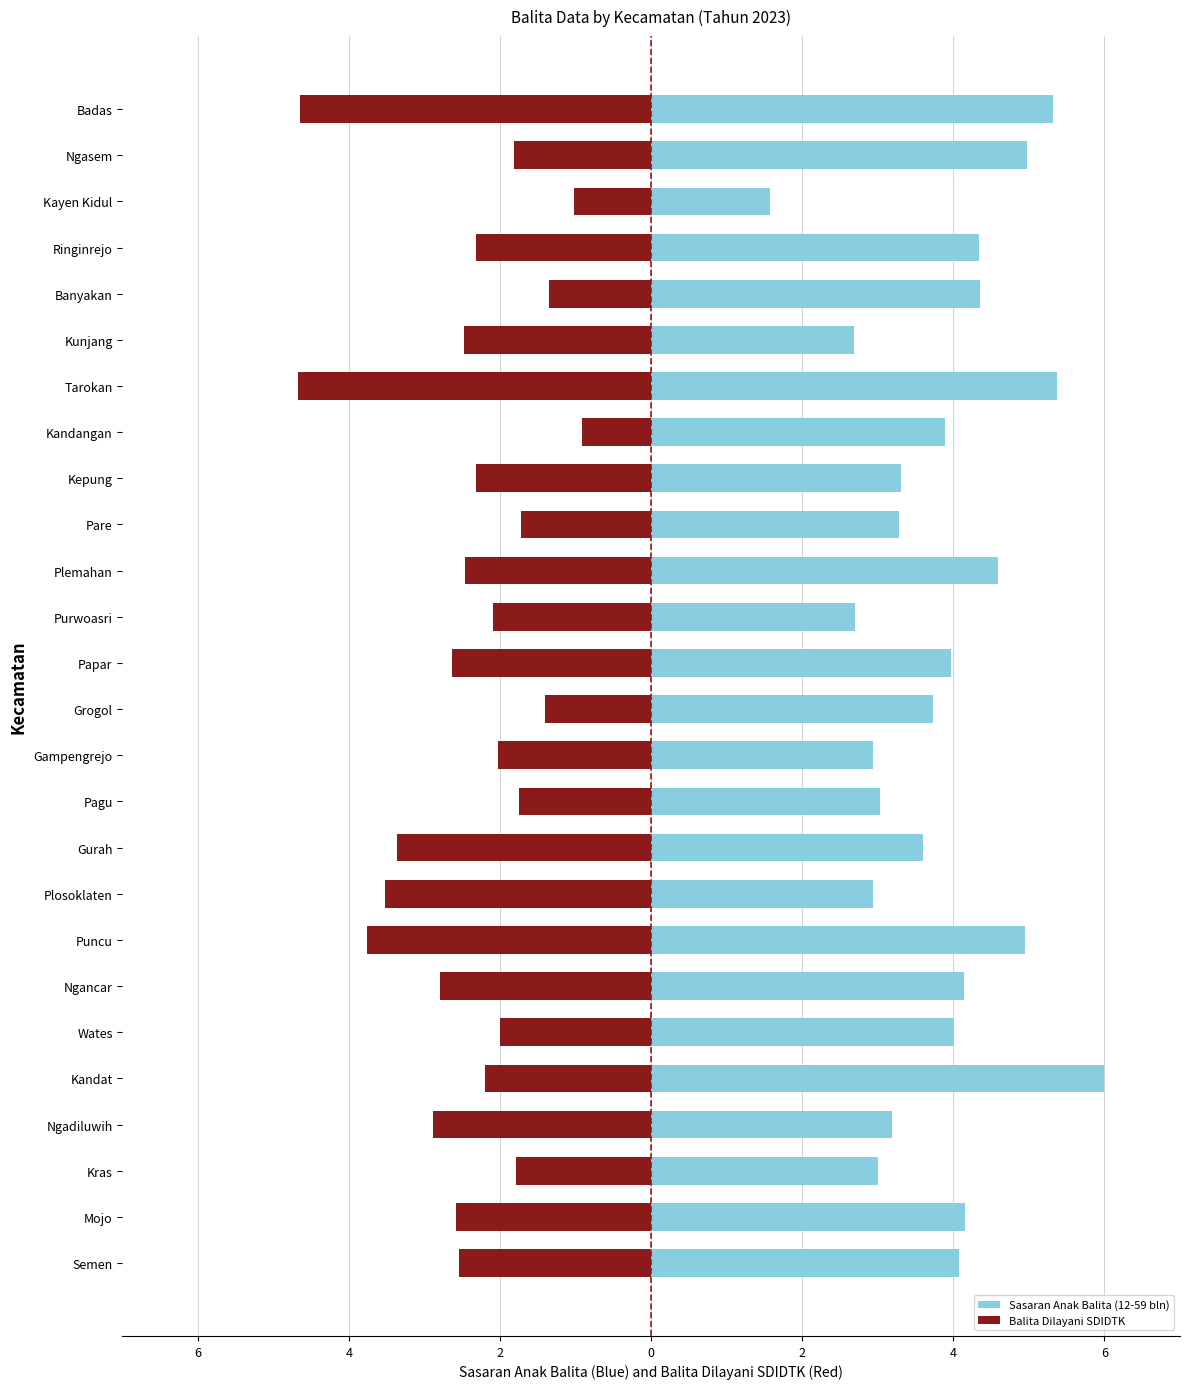

What are all the series names shown in the legend?

Sasaran Anak Balita (12-59 bln), Balita Dilayani SDIDTK